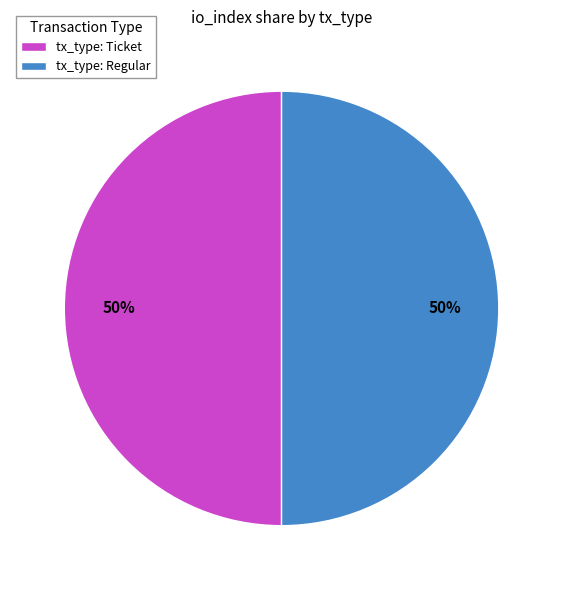

True or false: tx_type: Ticket accounts for 35% of the total.

False